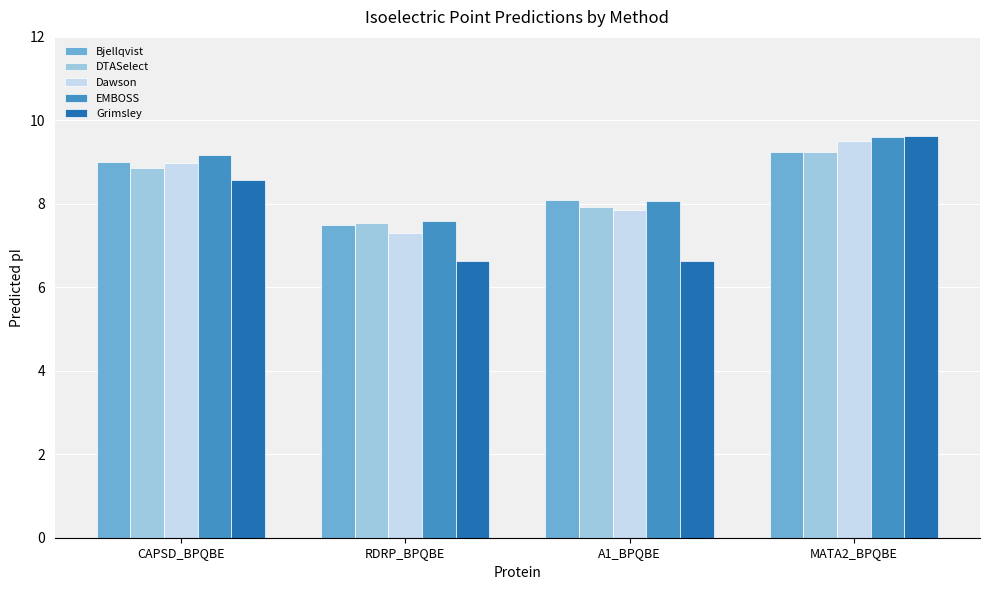

How many groups of bars are there?

4